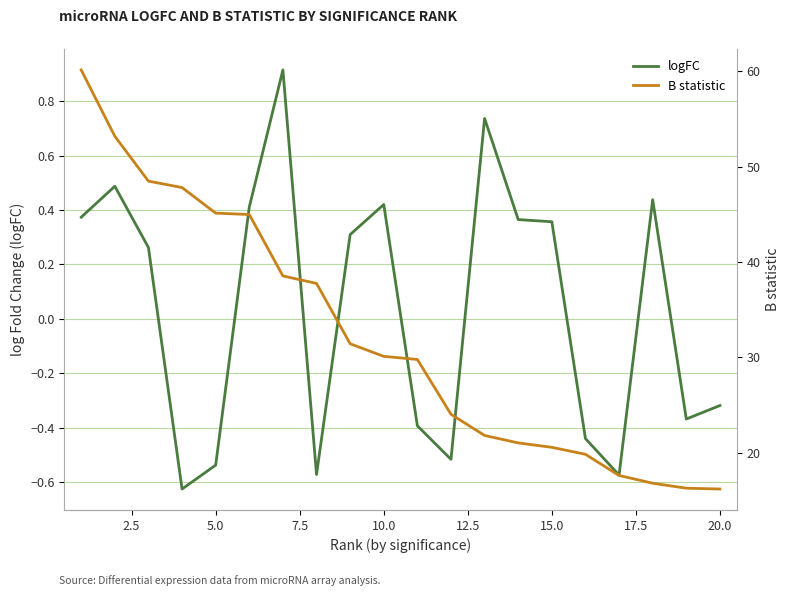

What is the maximum value shown in the chart?

60.1